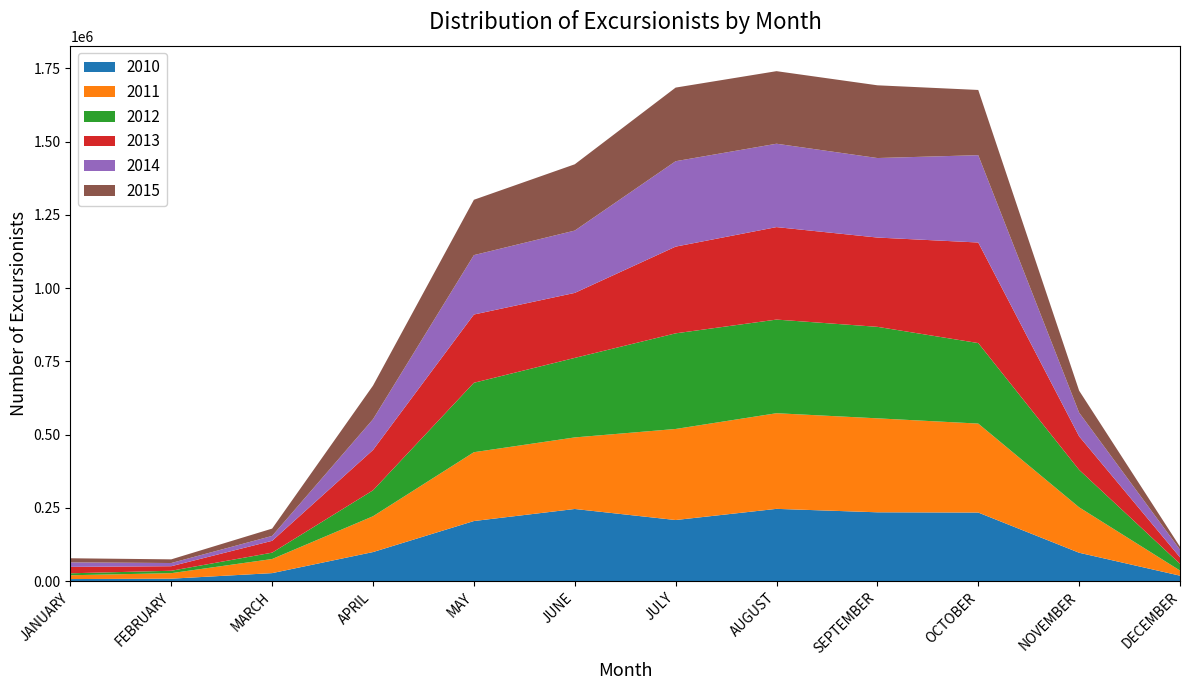

Reading left to right, extract all data points from this chart.

2010: 7100	8419	27362	99248	205116	246251	208556	246677	234933	234096	96909	18637
2011: 12998	18793	48145	122211	234893	244207	310758	326367	320661	303589	155023	17518
2012: 6706	8215	21721	88537	236924	271396	326337	319546	312275	274769	127961	22938
2013: 21853	15488	40405	137605	232944	221783	295937	315626	304676	343172	114250	22124
2014: 15453	10917	16701	104964	202729	212714	291479	284514	271349	298008	80806	26368
2015: 13974	12514	24962	114747	188855	226200	251248	247621	248214	222569	75058	9733